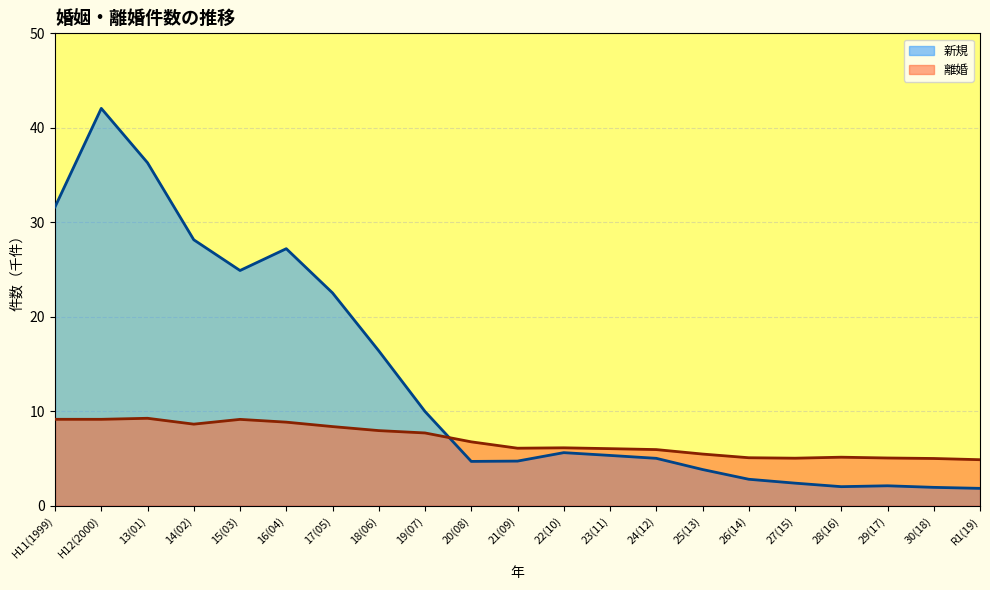

Read the 新規 value at 25(13).

3.8